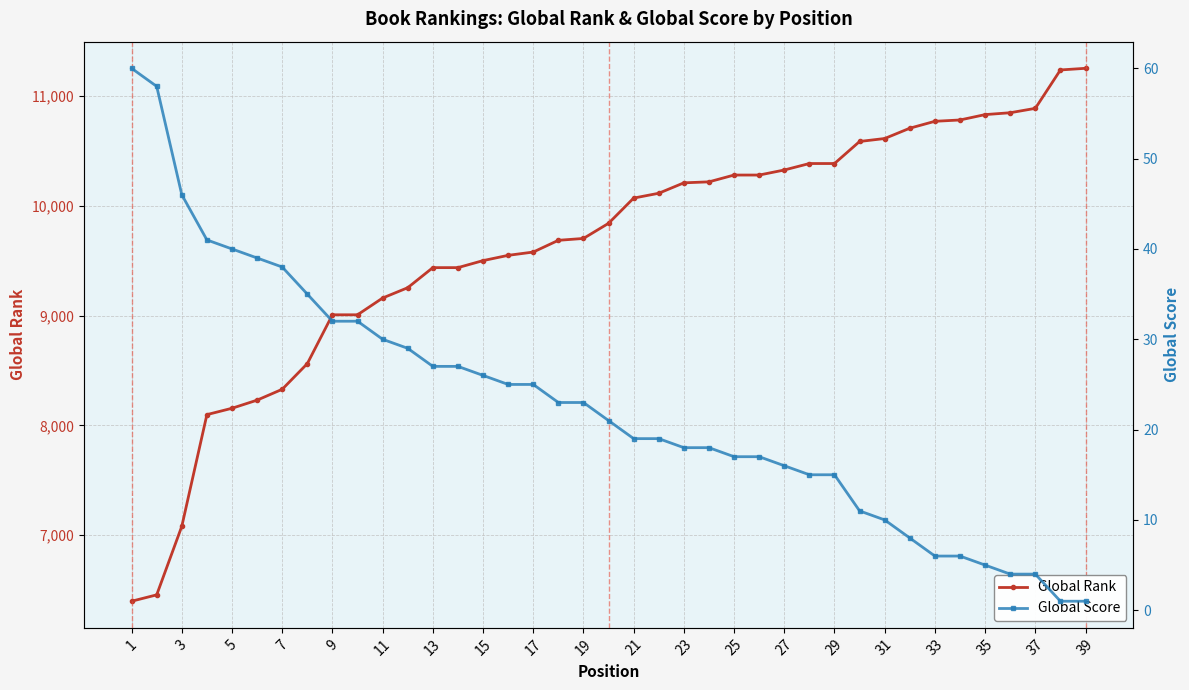

True or false: Global Score and Global Rank intersect in this chart.

False